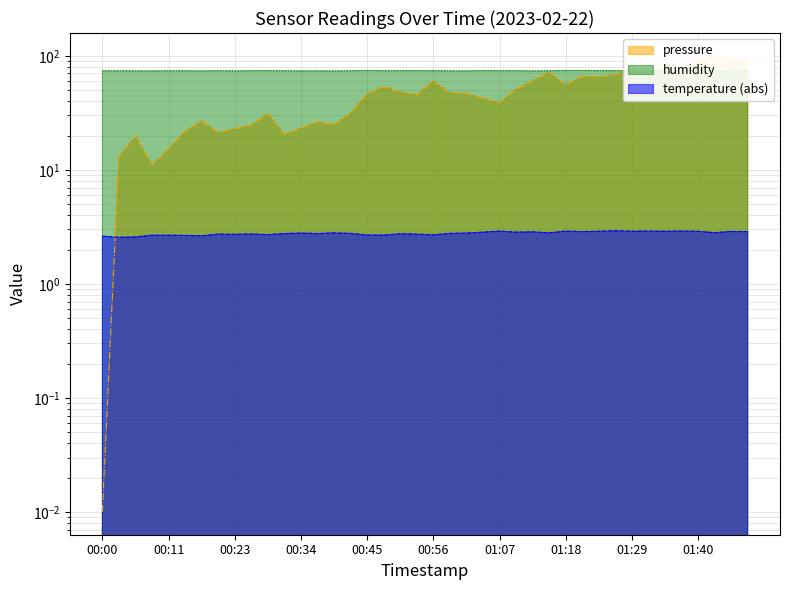

Reading left to right, what are all the values shown in this chart?

pressure: 00:00=0.0	00:03=13.0	00:06=19.8	00:09=11.0	00:11=15.2	00:14=21.8	00:17=26.8	00:20=21.3	00:23=22.9	00:25=24.7	00:28=31.2	00:31=20.6	00:34=23.2	00:36=26.4	00:39=24.9	00:42=31.5	00:45=46.1	00:47=53.6	00:50=48.1	00:53=45.5	00:56=60.3	00:58=47.3	01:01=46.6	01:04=42.6	01:07=38.7	01:10=50.9	01:12=60.2	01:15=71.6	01:18=55.4	01:21=66.1	01:23=65.3	01:26=67.9	01:29=79.5	01:32=68.7	01:34=84.5	01:37=77.9	01:40=90.4	01:43=100.0	01:46=92.0	01:49=92.8
humidity: 00:00=73.9	00:03=73.9	00:06=73.8	00:09=73.7	00:11=74.0	00:14=73.9	00:17=73.8	00:20=74.0	00:23=73.7	00:25=74.1	00:28=74.1	00:31=74.0	00:34=73.7	00:36=73.8	00:39=73.7	00:42=74.0	00:45=74.3	00:47=74.0	00:50=74.1	00:53=74.2	00:56=74.0	00:58=73.8	01:01=73.8	01:04=74.2	01:07=74.0	01:10=74.0	01:12=73.8	01:15=73.9	01:18=74.3	01:21=74.3	01:23=74.1	01:26=74.2	01:29=74.2	01:32=74.0	01:34=74.0	01:37=74.3	01:40=74.3	01:43=74.2	01:46=74.5	01:49=74.1
temperature: 00:00=2.6	00:03=2.6	00:06=2.6	00:09=2.7	00:11=2.7	00:14=2.7	00:17=2.6	00:20=2.7	00:23=2.7	00:25=2.7	00:28=2.7	00:31=2.8	00:34=2.8	00:36=2.8	00:39=2.8	00:42=2.8	00:45=2.7	00:47=2.7	00:50=2.8	00:53=2.7	00:56=2.7	00:58=2.8	01:01=2.8	01:04=2.8	01:07=2.9	01:10=2.8	01:12=2.9	01:15=2.8	01:18=2.9	01:21=2.9	01:23=2.9	01:26=2.9	01:29=2.9	01:32=2.9	01:34=2.9	01:37=2.9	01:40=2.9	01:43=2.8	01:46=2.9	01:49=2.9